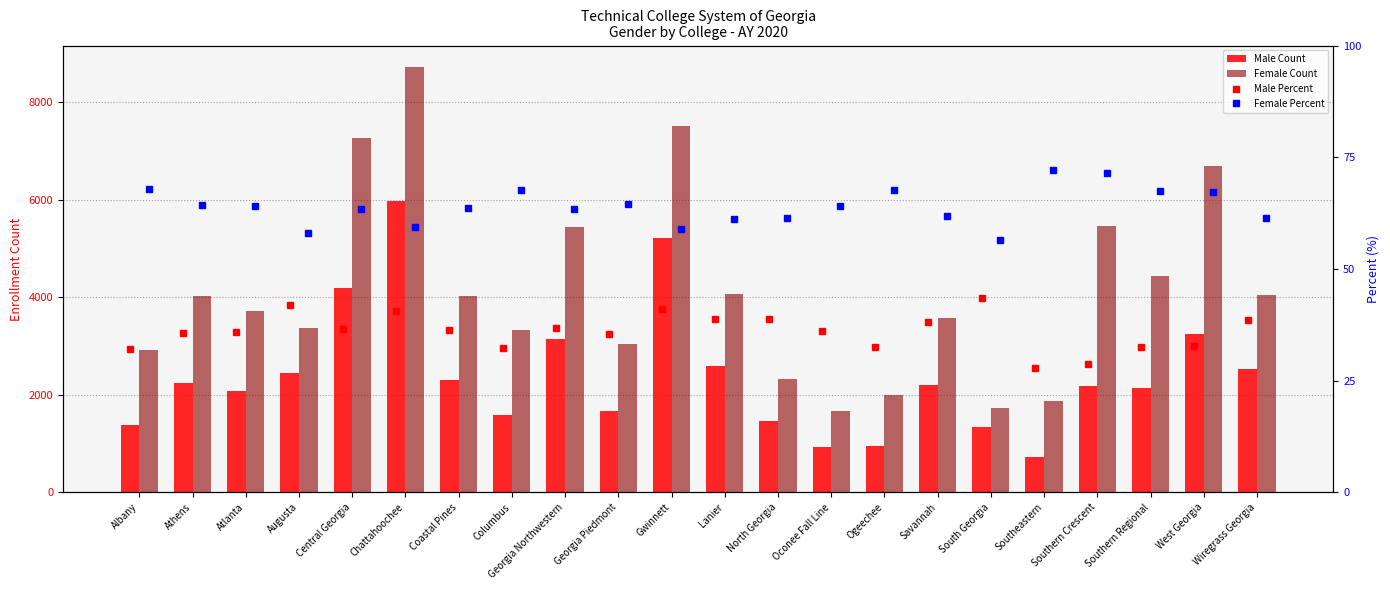

What is the total value across all series at Ogeechee?

3046.0